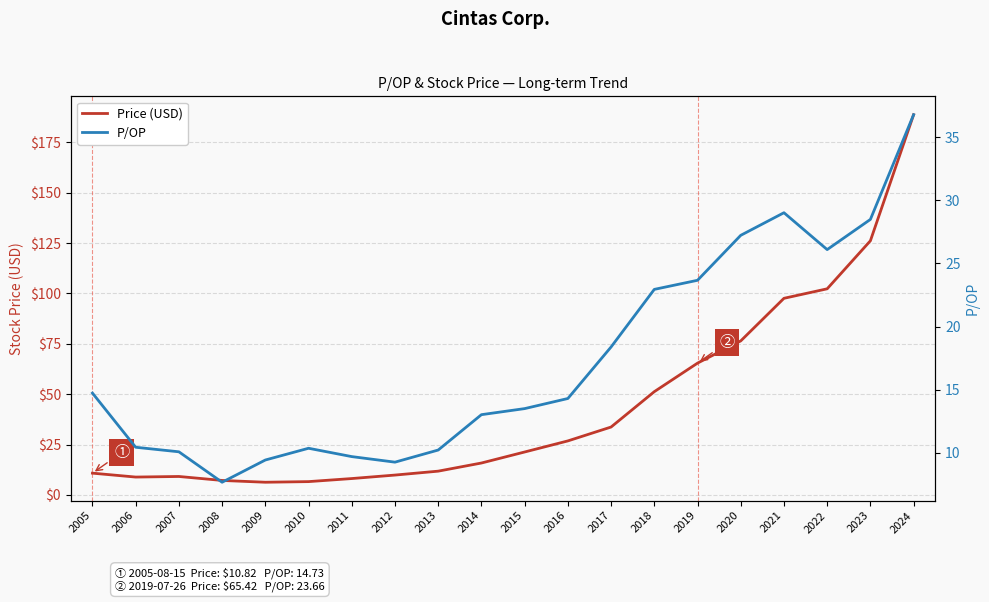

True or false: Price (USD) has more than 1 points higher than both neighbors.

False